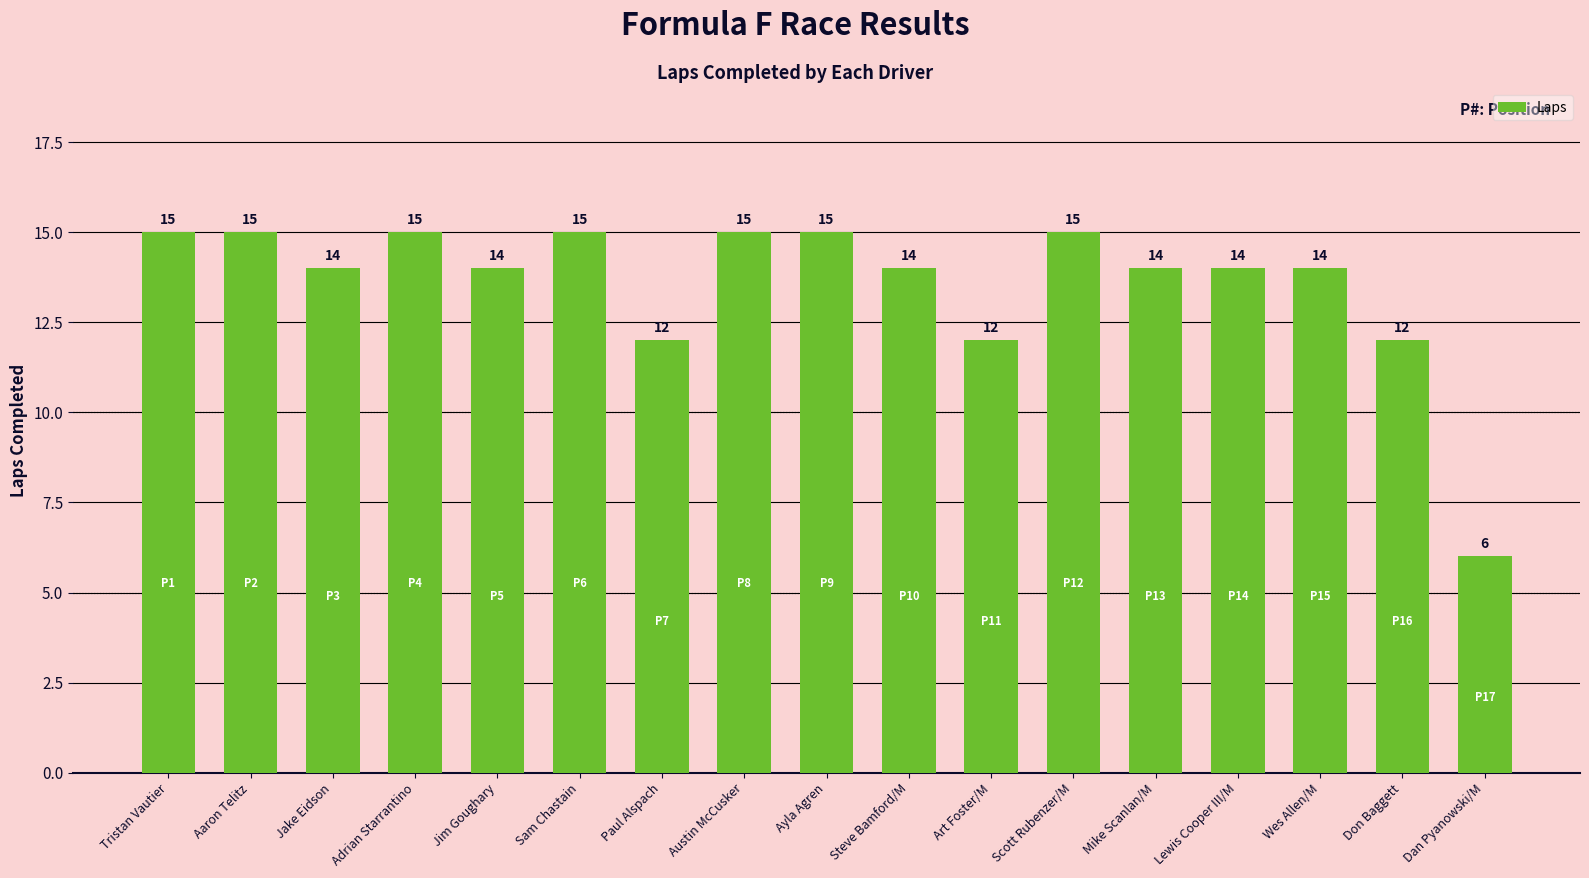

Reading left to right, what are all the values shown in this chart?

Tristan Vautier=15	Aaron Telitz=15	Jake Eidson=14	Adrian Starrantino=15	Jim Goughary=14	Sam Chastain=15	Paul Alspach=12	Austin McCusker=15	Ayla Agren=15	Steve Bamford/M=14	Art Foster/M=12	Scott Rubenzer/M=15	Mike Scanlan/M=14	Lewis Cooper III/M=14	Wes Allen/M=14	Don Baggett=12	Dan Pyanowski/M=6